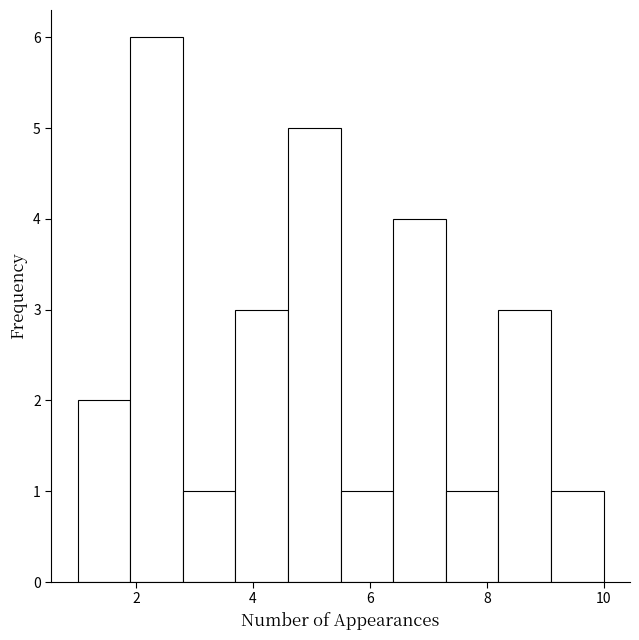

Reading left to right, list every bar in this chart as the range it spans on the x-axis followed by its height. Neither the bar edges nor the heights are printed on the chart, so give them approximately, as read against the axes.

1.0 to 1.9: 2
1.9 to 2.8: 6
2.8 to 3.7: 1
3.7 to 4.6: 3
4.6 to 5.5: 5
5.5 to 6.4: 1
6.4 to 7.3: 4
7.3 to 8.2: 1
8.2 to 9.1: 3
9.1 to 10.0: 1